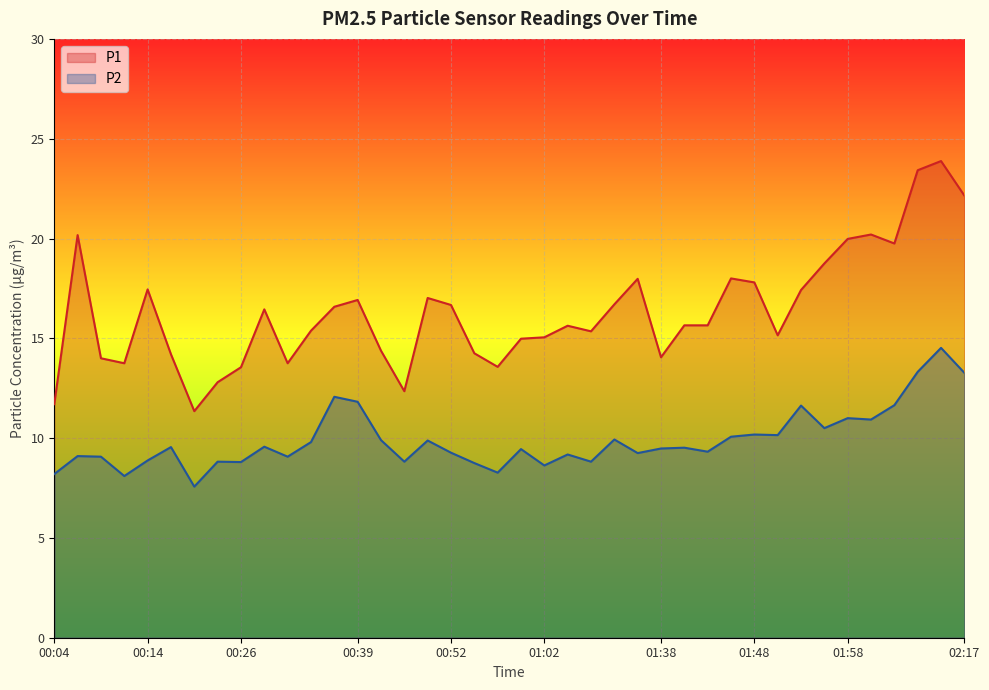

Which series changed the most between 00:29 and 00:34?

P1